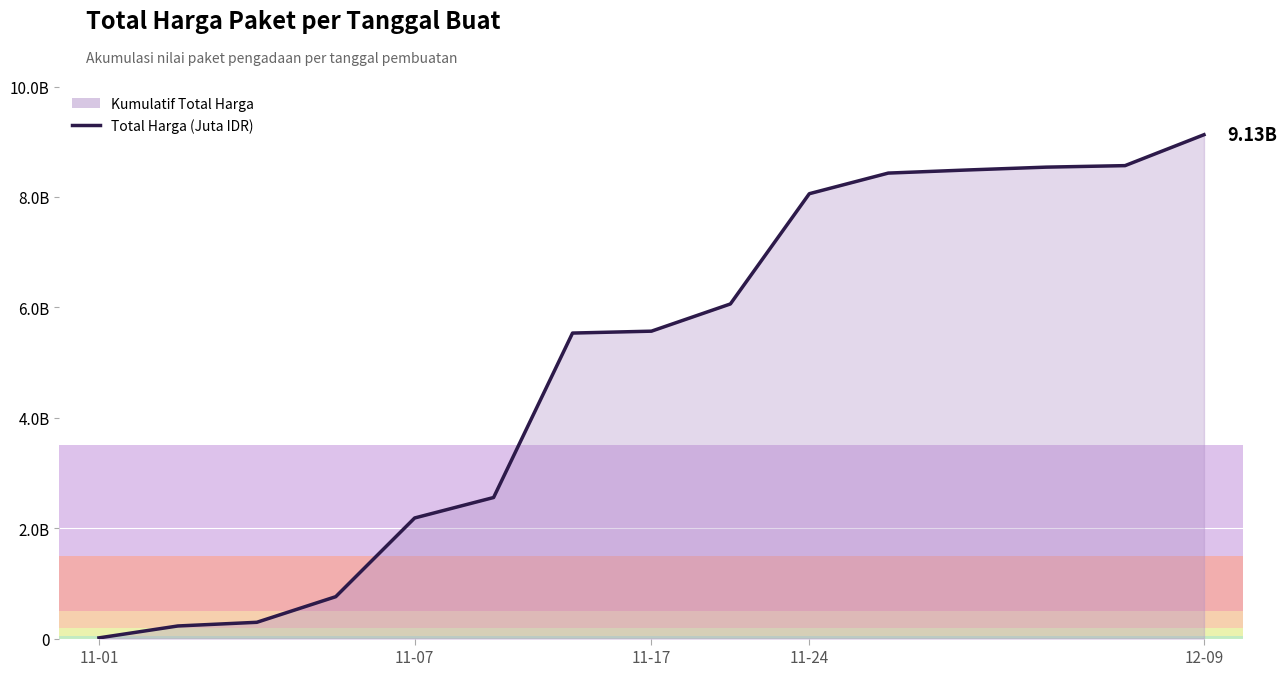

Does the chart display data point markers on the line(s)?

No